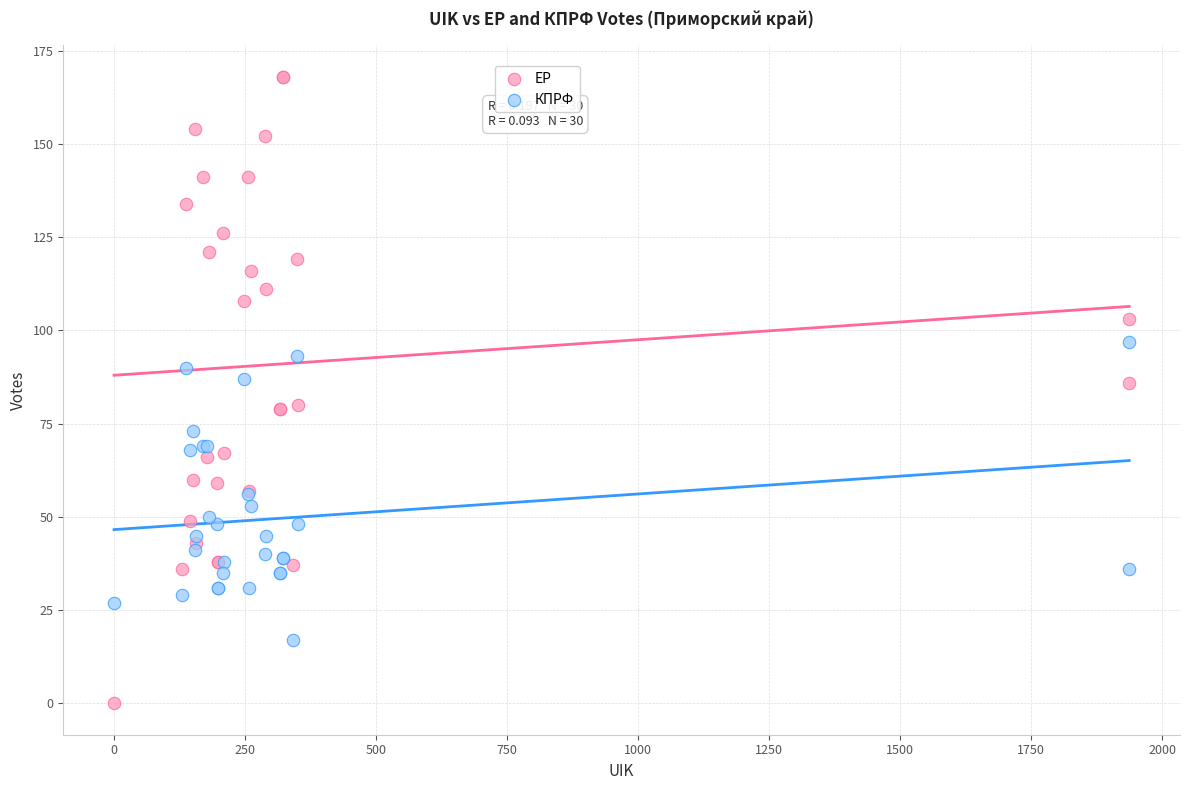

Which series has the widest spread of Y values?

ЕР